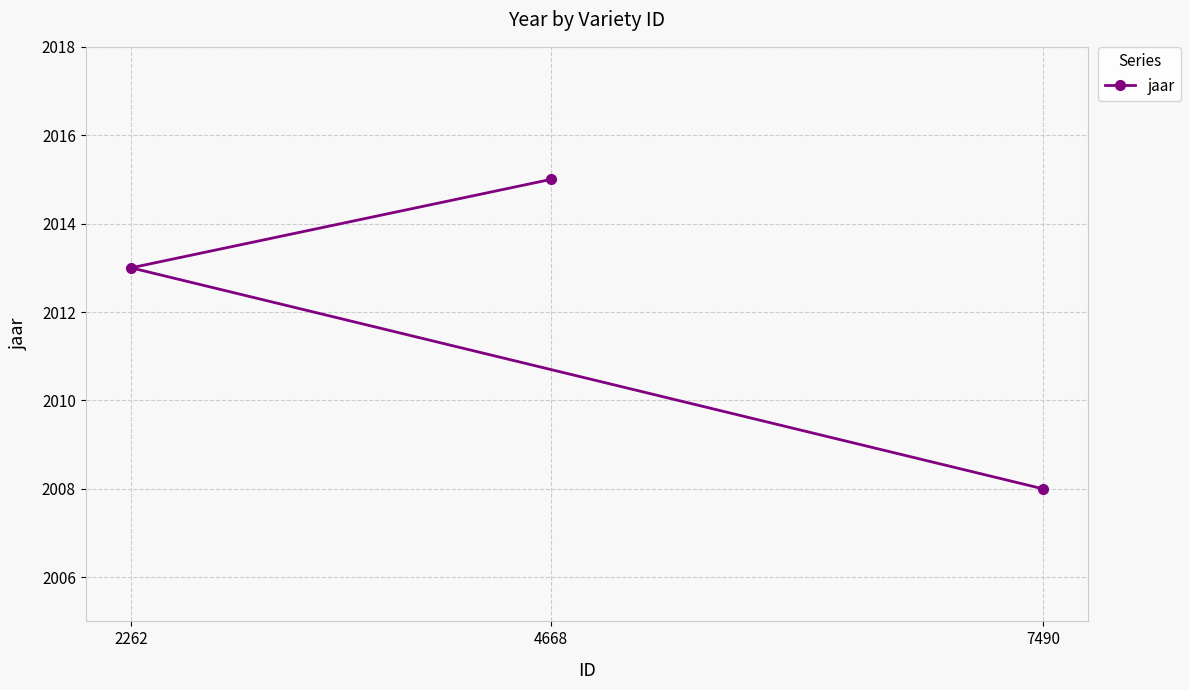

At which label does the data first exceed 2013?

4668